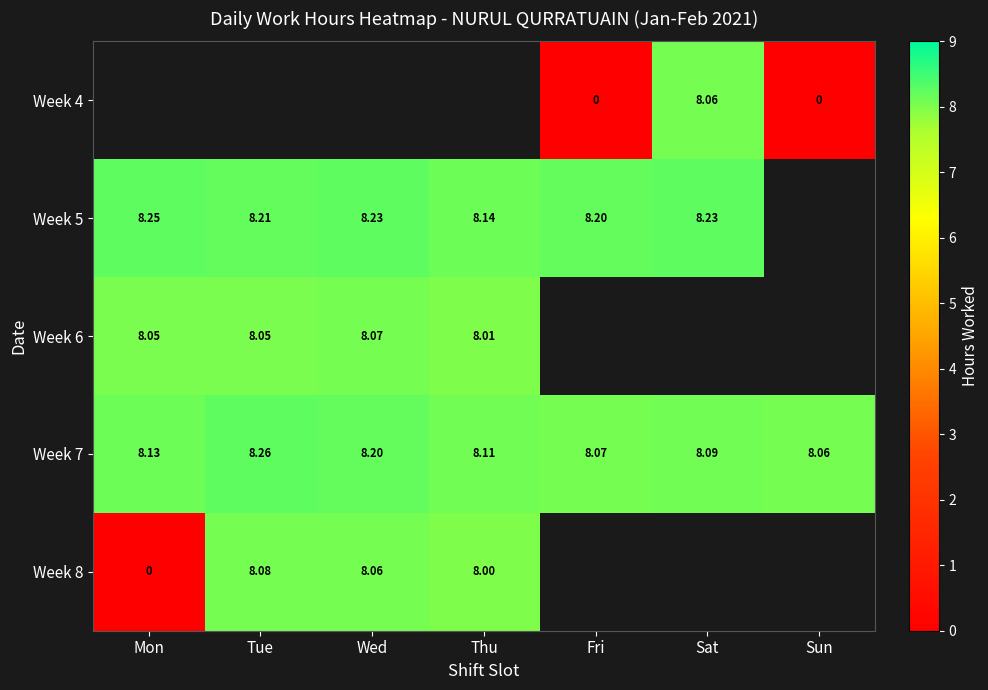

At which label is Week 7 closest to 8?

Sun